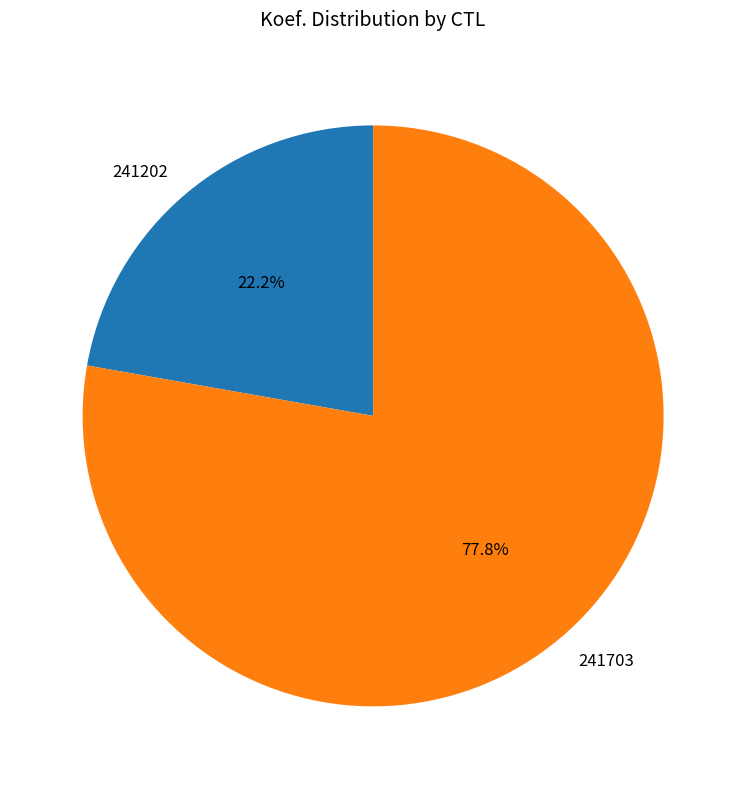

Is there any slice that represents more than half of the pie?

Yes